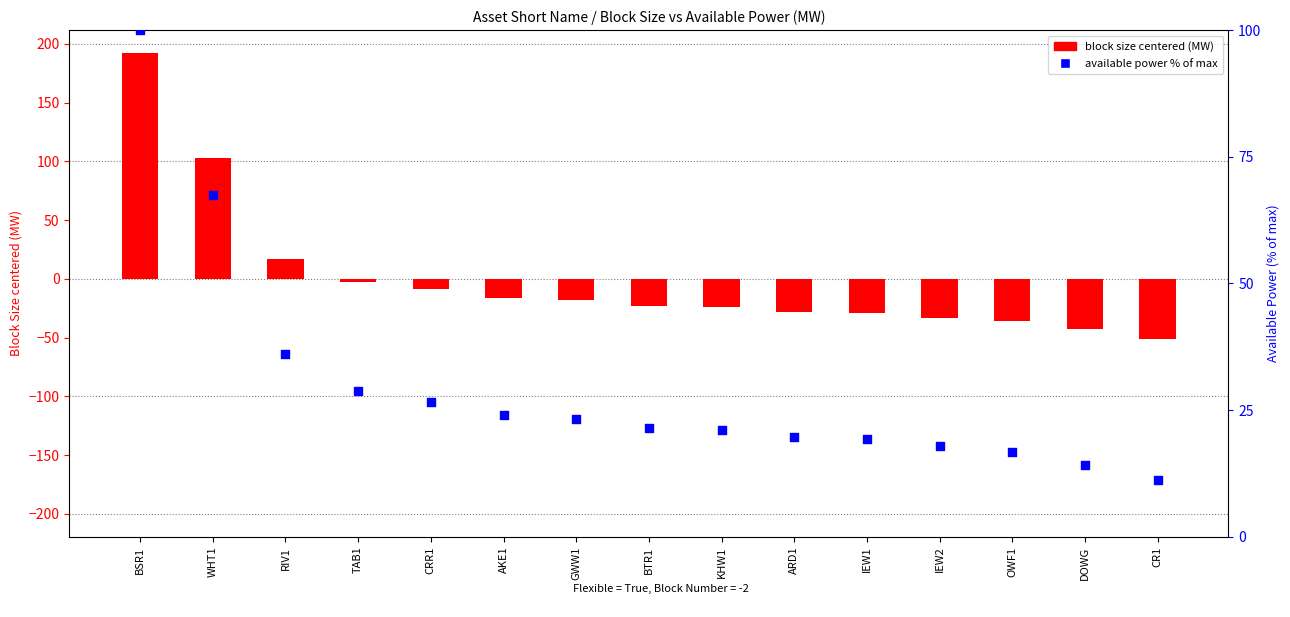

At which category is the sum across all series the highest?

BSR1